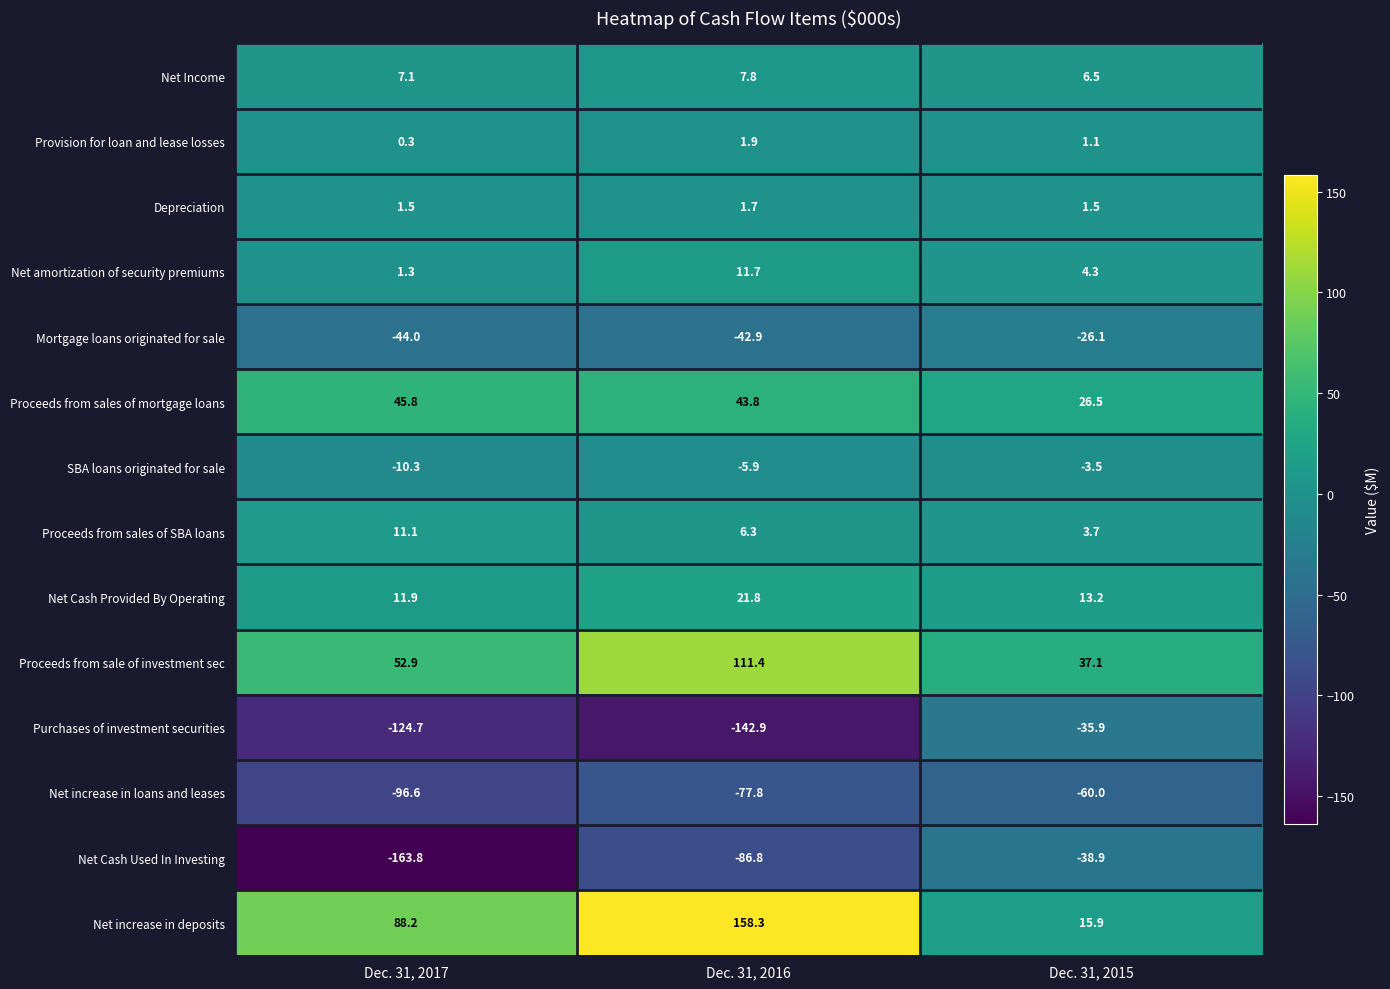

What is the difference between the maximum and second lowest values in the Net Income series?

0.7